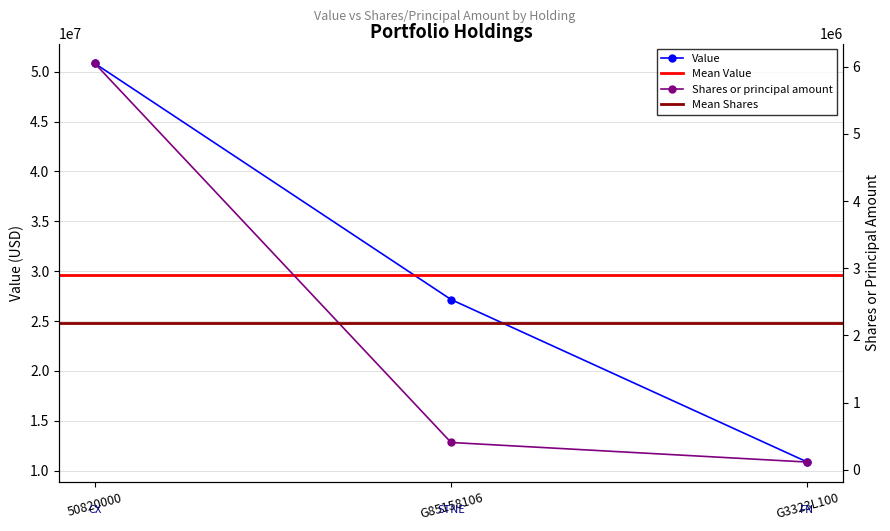

What is the average value of the Shares or principal amount series?

2189462